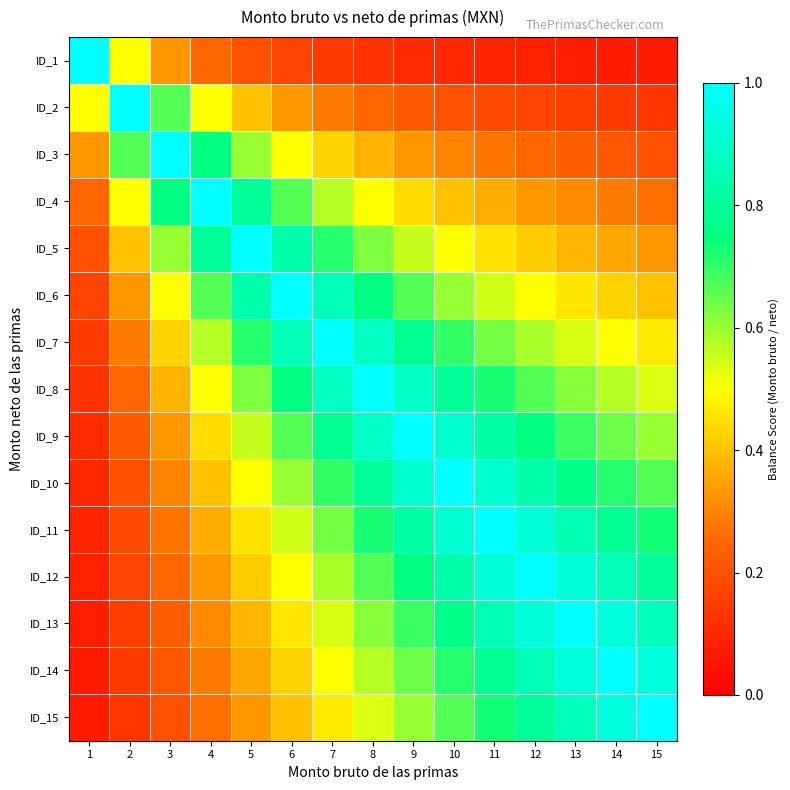

Reading right to left, transcribe all the data shown in this chart.

ID_1: 15=0.1	14=0.1	13=0.1	12=0.1	11=0.1	10=0.1	9=0.1	8=0.1	7=0.1	6=0.2	5=0.2	4=0.2	3=0.3	2=0.5	1=1.0
ID_2: 15=0.1	14=0.1	13=0.2	12=0.2	11=0.2	10=0.2	9=0.2	8=0.2	7=0.3	6=0.3	5=0.4	4=0.5	3=0.7	2=1.0	1=0.5
ID_3: 15=0.2	14=0.2	13=0.2	12=0.2	11=0.3	10=0.3	9=0.3	8=0.4	7=0.4	6=0.5	5=0.6	4=0.8	3=1.0	2=0.7	1=0.3
ID_4: 15=0.3	14=0.3	13=0.3	12=0.3	11=0.4	10=0.4	9=0.4	8=0.5	7=0.6	6=0.7	5=0.8	4=1.0	3=0.8	2=0.5	1=0.2
ID_5: 15=0.3	14=0.4	13=0.4	12=0.4	11=0.5	10=0.5	9=0.6	8=0.6	7=0.7	6=0.8	5=1.0	4=0.8	3=0.6	2=0.4	1=0.2
ID_6: 15=0.4	14=0.4	13=0.5	12=0.5	11=0.5	10=0.6	9=0.7	8=0.8	7=0.9	6=1.0	5=0.8	4=0.7	3=0.5	2=0.3	1=0.2
ID_7: 15=0.5	14=0.5	13=0.5	12=0.6	11=0.6	10=0.7	9=0.8	8=0.9	7=1.0	6=0.9	5=0.7	4=0.6	3=0.4	2=0.3	1=0.1
ID_8: 15=0.5	14=0.6	13=0.6	12=0.7	11=0.7	10=0.8	9=0.9	8=1.0	7=0.9	6=0.8	5=0.6	4=0.5	3=0.4	2=0.2	1=0.1
ID_9: 15=0.6	14=0.6	13=0.7	12=0.8	11=0.8	10=0.9	9=1.0	8=0.9	7=0.8	6=0.7	5=0.6	4=0.4	3=0.3	2=0.2	1=0.1
ID_10: 15=0.7	14=0.7	13=0.8	12=0.8	11=0.9	10=1.0	9=0.9	8=0.8	7=0.7	6=0.6	5=0.5	4=0.4	3=0.3	2=0.2	1=0.1
ID_11: 15=0.7	14=0.8	13=0.8	12=0.9	11=1.0	10=0.9	9=0.8	8=0.7	7=0.6	6=0.5	5=0.5	4=0.4	3=0.3	2=0.2	1=0.1
ID_12: 15=0.8	14=0.9	13=0.9	12=1.0	11=0.9	10=0.8	9=0.8	8=0.7	7=0.6	6=0.5	5=0.4	4=0.3	3=0.2	2=0.2	1=0.1
ID_13: 15=0.9	14=0.9	13=1.0	12=0.9	11=0.8	10=0.8	9=0.7	8=0.6	7=0.5	6=0.5	5=0.4	4=0.3	3=0.2	2=0.2	1=0.1
ID_14: 15=0.9	14=1.0	13=0.9	12=0.9	11=0.8	10=0.7	9=0.6	8=0.6	7=0.5	6=0.4	5=0.4	4=0.3	3=0.2	2=0.1	1=0.1
ID_15: 15=1.0	14=0.9	13=0.9	12=0.8	11=0.7	10=0.7	9=0.6	8=0.5	7=0.5	6=0.4	5=0.3	4=0.3	3=0.2	2=0.1	1=0.1